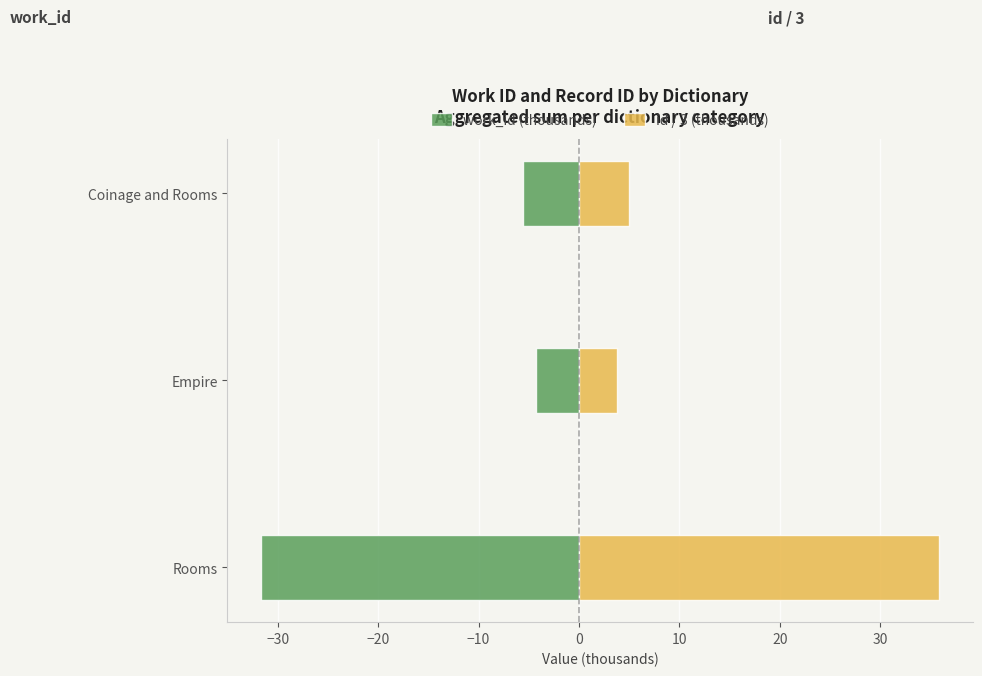

What is the greatest value displayed?

35.8